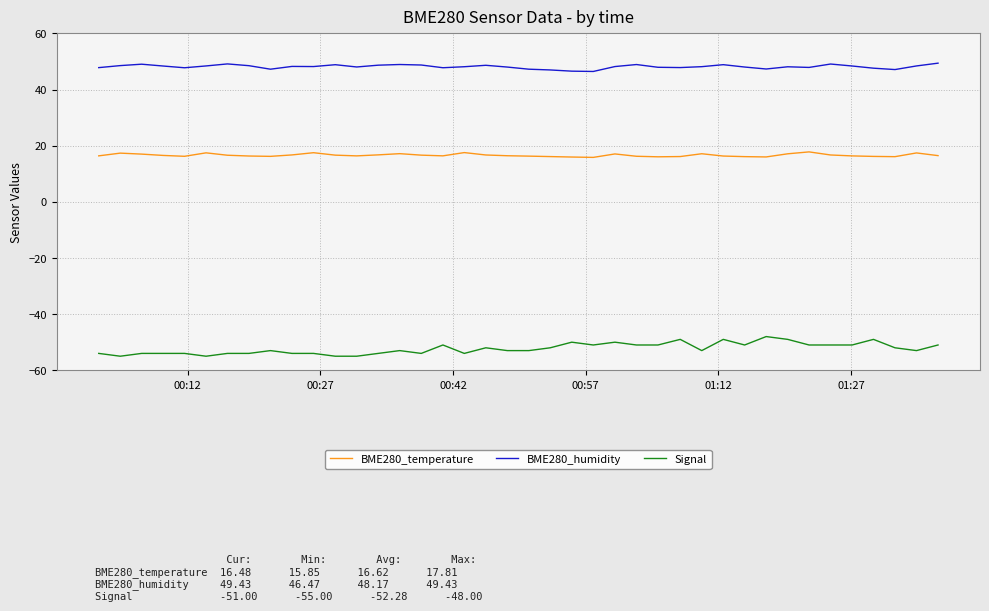

True or false: Signal and BME280_humidity intersect in this chart.

False